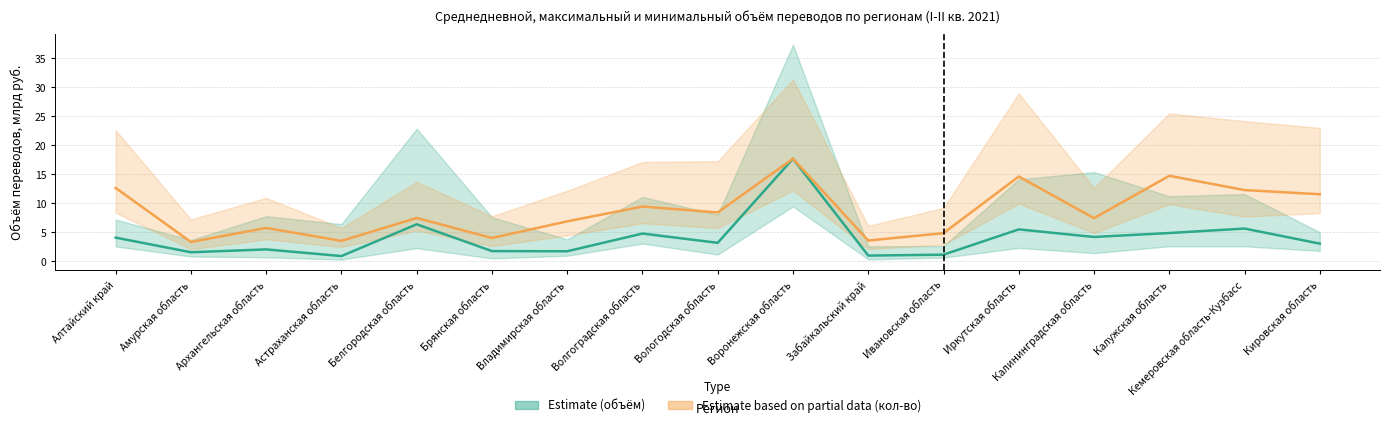

True or false: среднедневное кол-во (scaled) and среднедневной объём intersect in this chart.

False